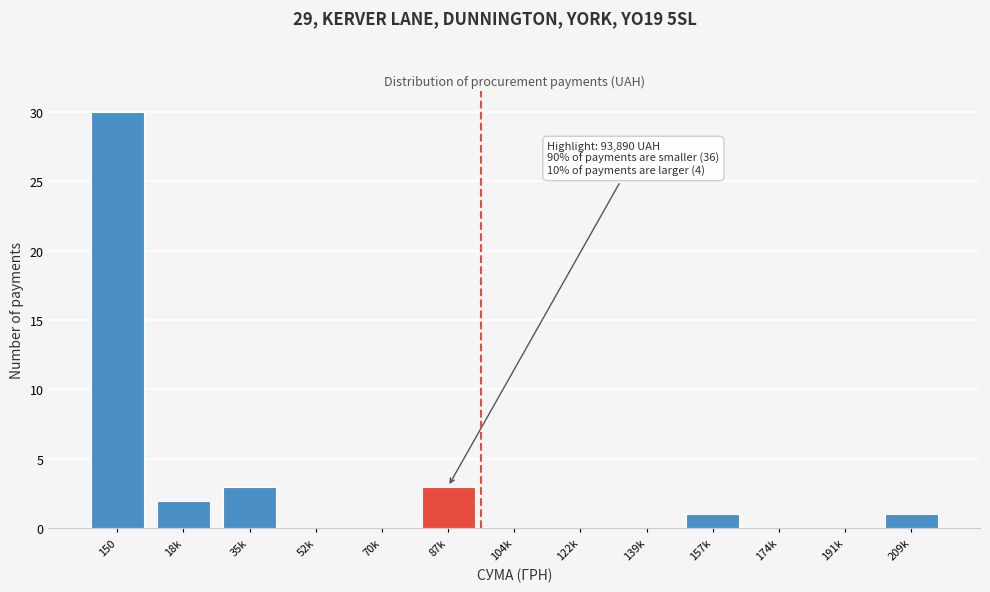

Reading left to right, extract all data points from this chart.

150=30	18k=2	35k=3	52k=0	70k=0	87k=3	104k=0	122k=0	139k=0	157k=1	174k=0	191k=0	209k=1